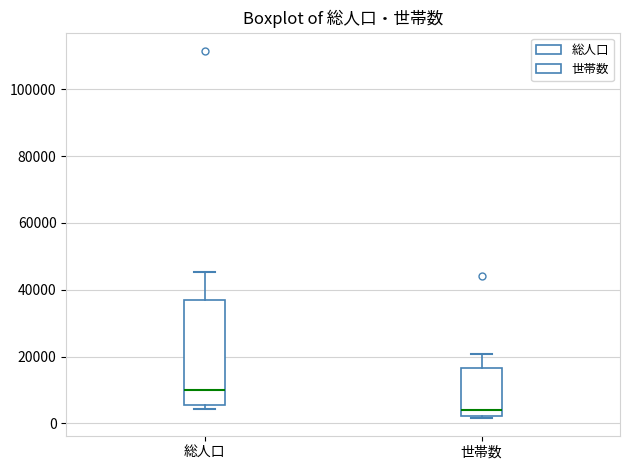

Which box's median line is the highest?

総人口